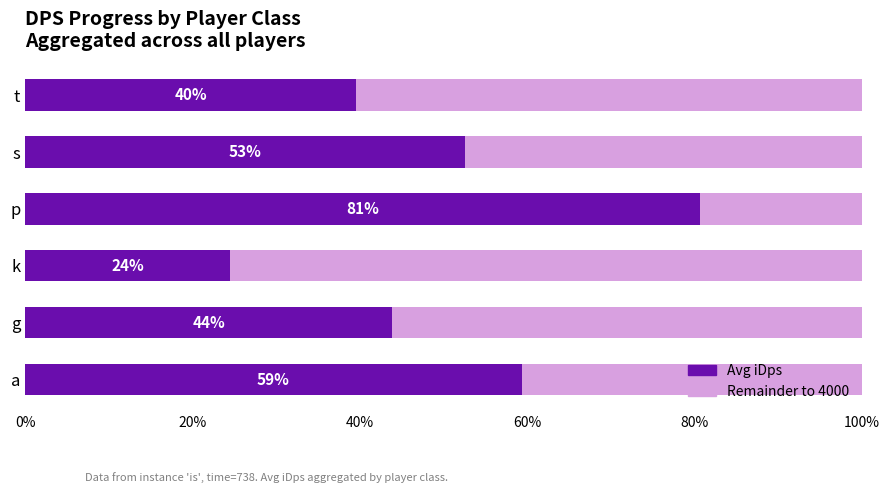

What is the value of the Remainder to 4000 bar at the 1st from the left?

1627.0